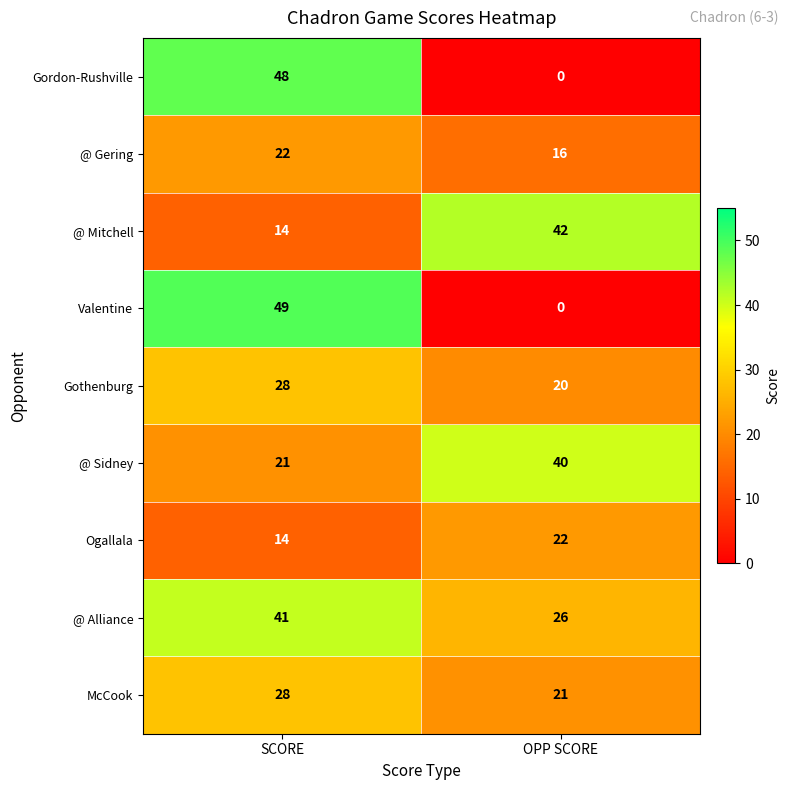

Where is @ Sidney nearest to the value 30?

SCORE